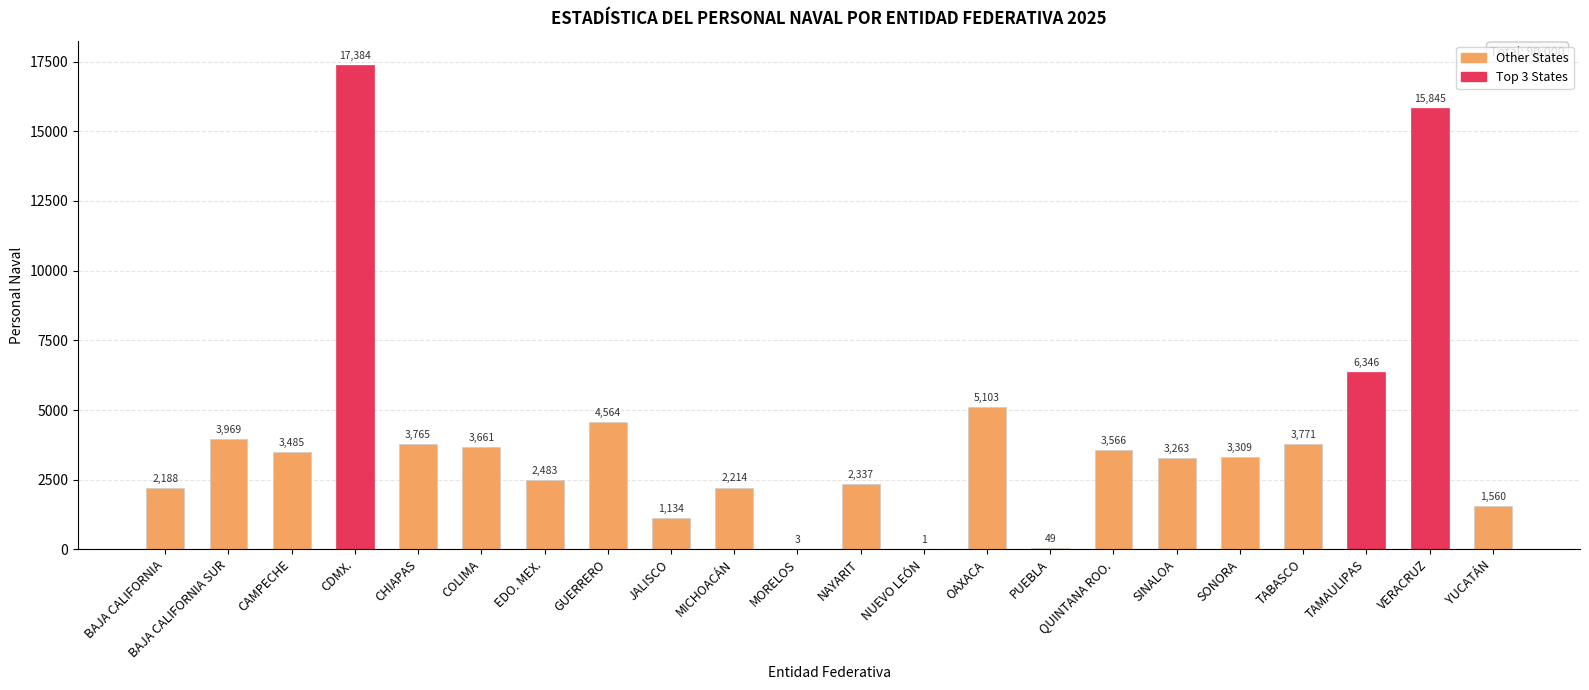

Where does the data first go above 3485?

BAJA CALIFORNIA SUR